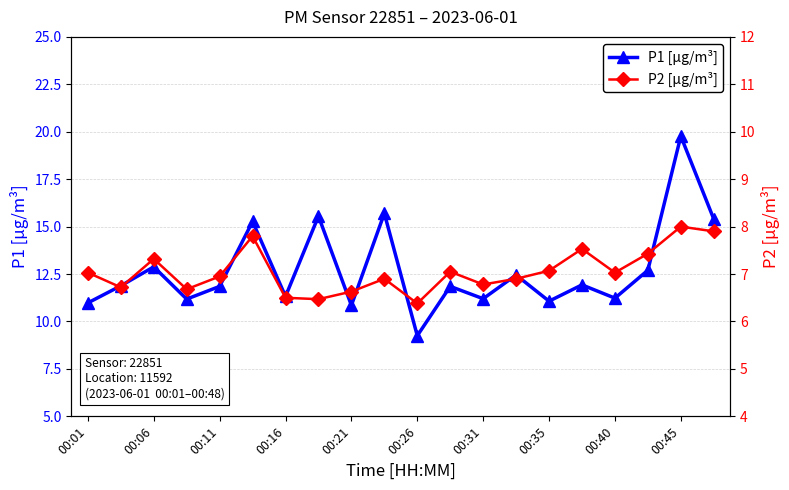

In P1 [µg/m³], how many points are lower than both neighbors (excluding endpoints)?

7